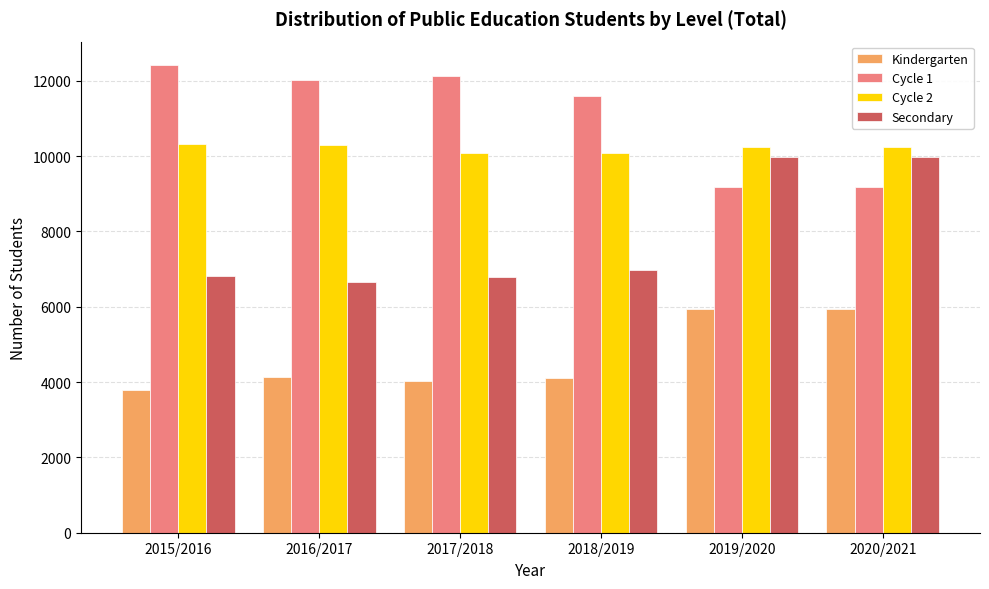

Which series has the largest total across all categories?

Cycle 1